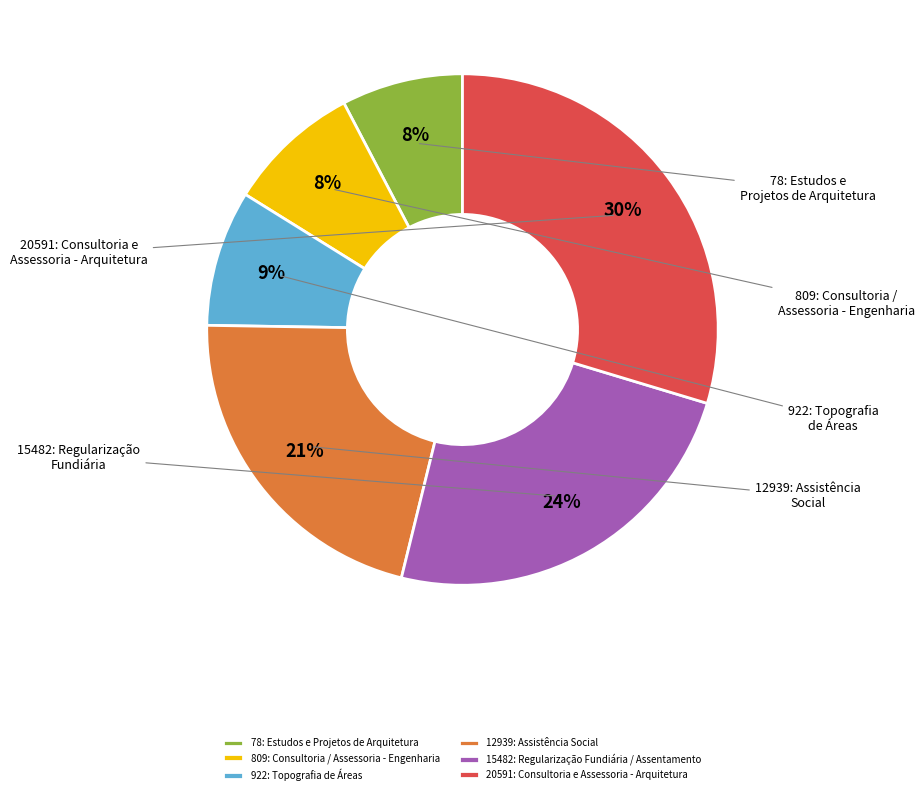

True or false: 20591: Consultoria e Assessoria - Arquitetura accounts for 30% of the total.

True